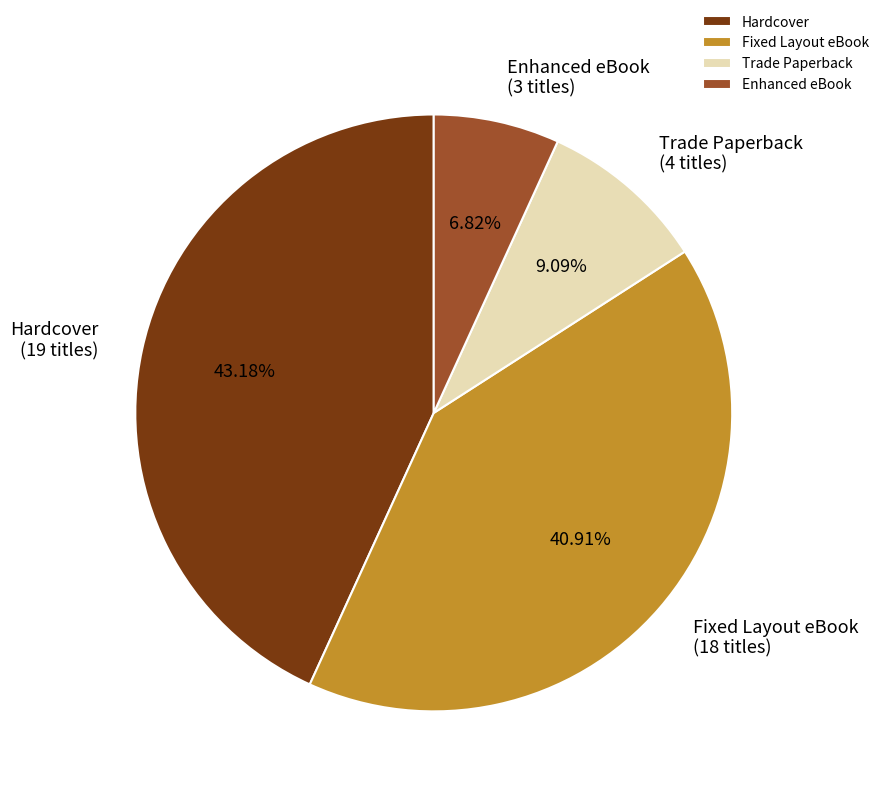

Count the number of slices in the pie.

4